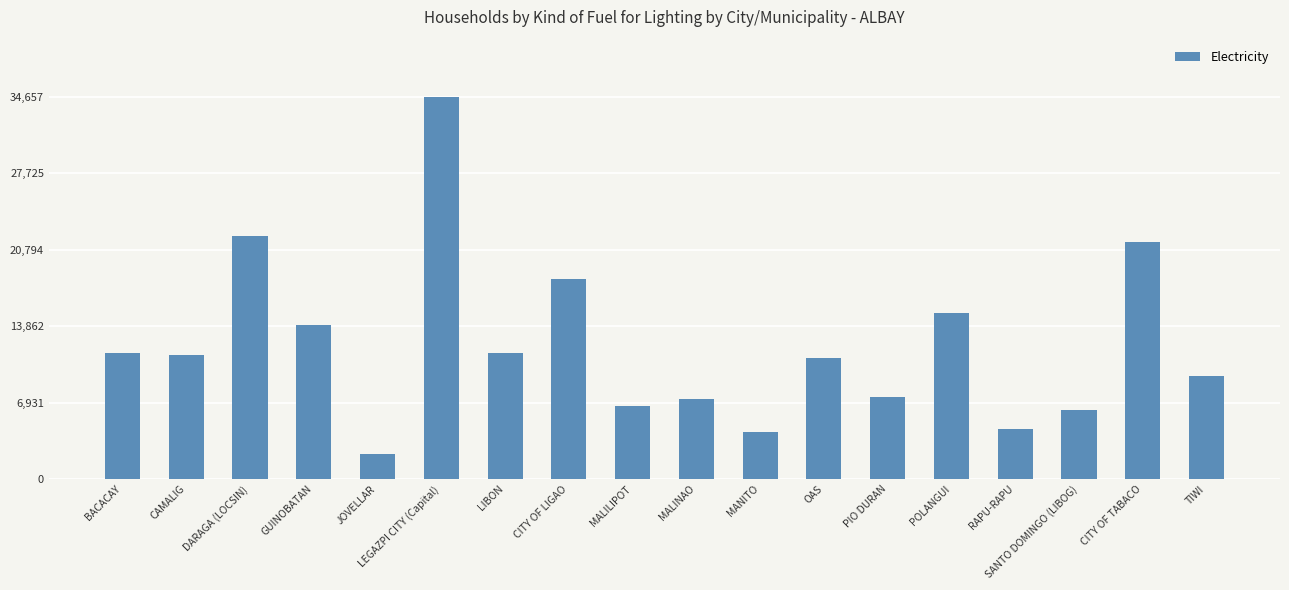

What is the difference between the values at MANITO and TIWI?

5114